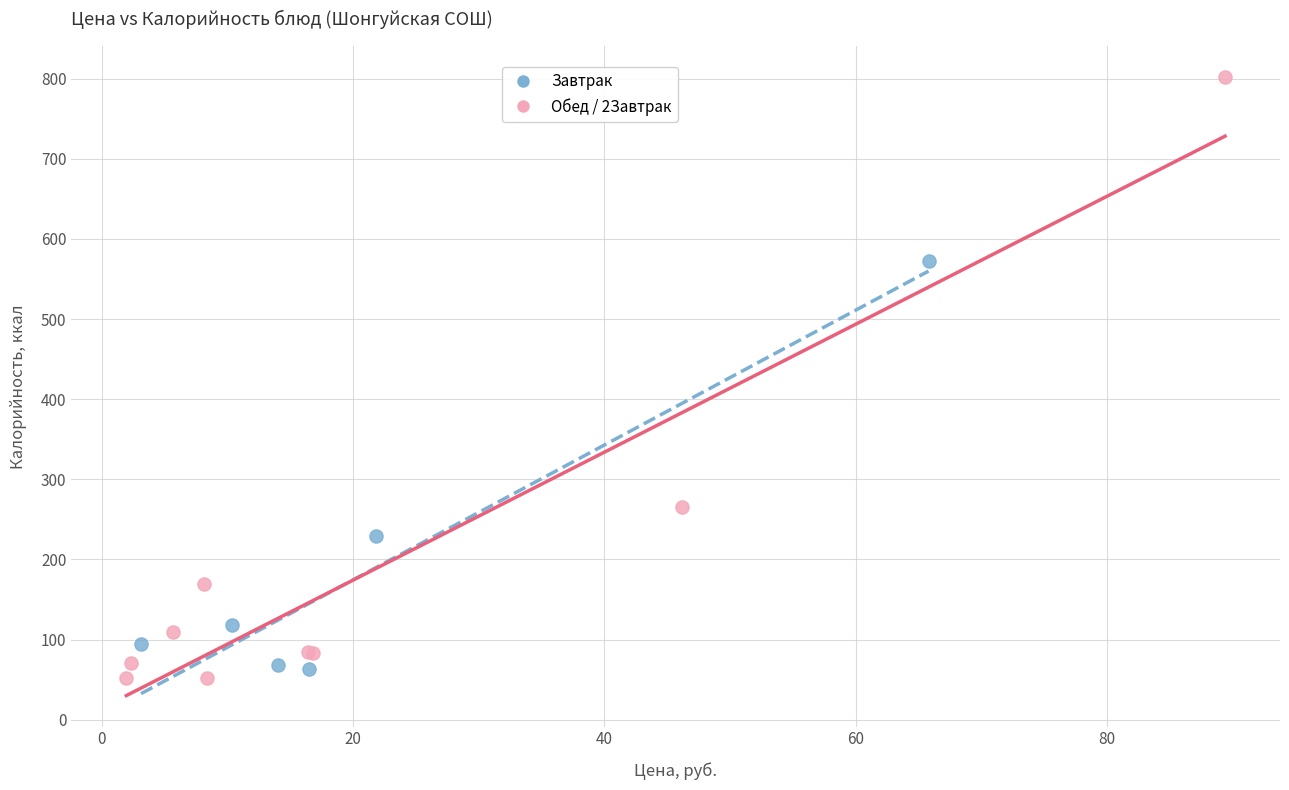

Which series reaches the maximum Y coordinate?

Обед / 2Завтрак